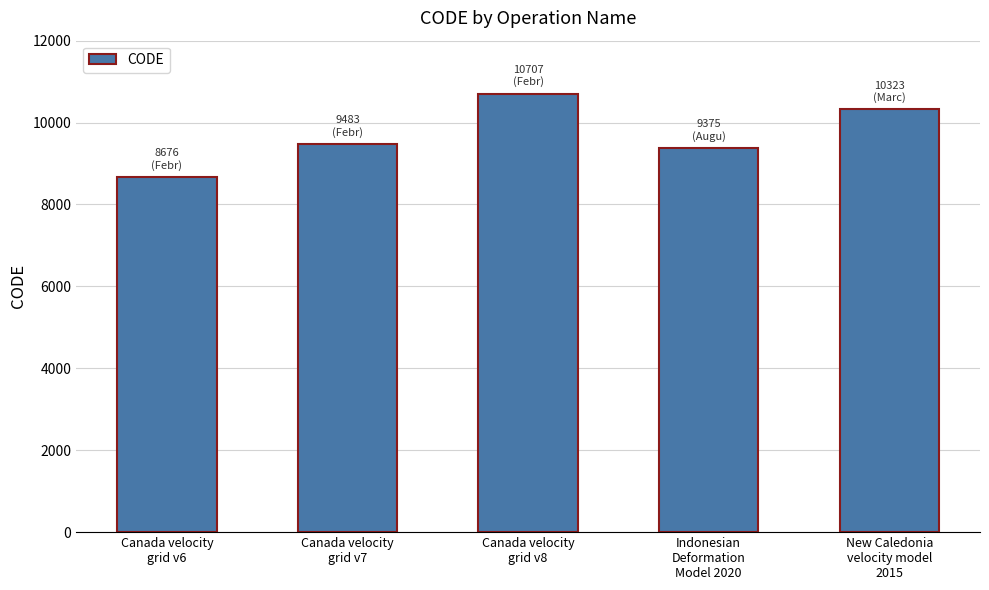

Which label corresponds to the smallest value in the chart?

Canada velocity
grid v6